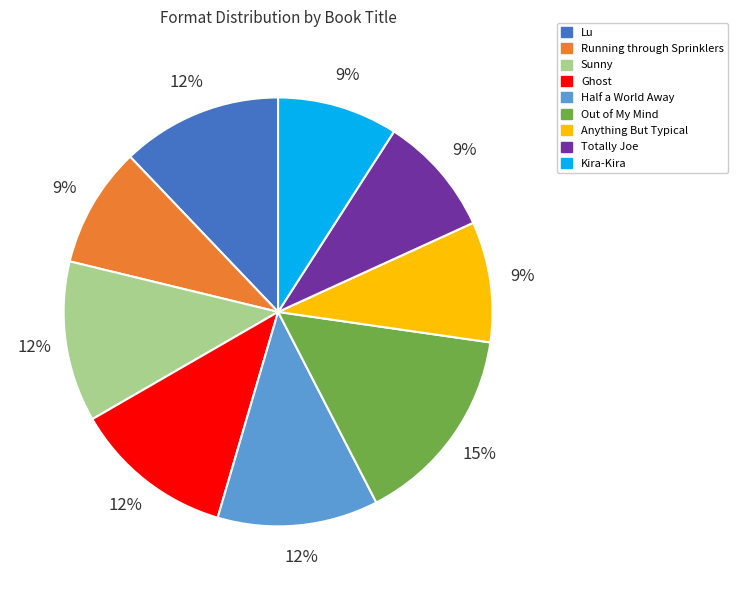

To the nearest percent, what percentage of the pie is Out of My Mind?

15%